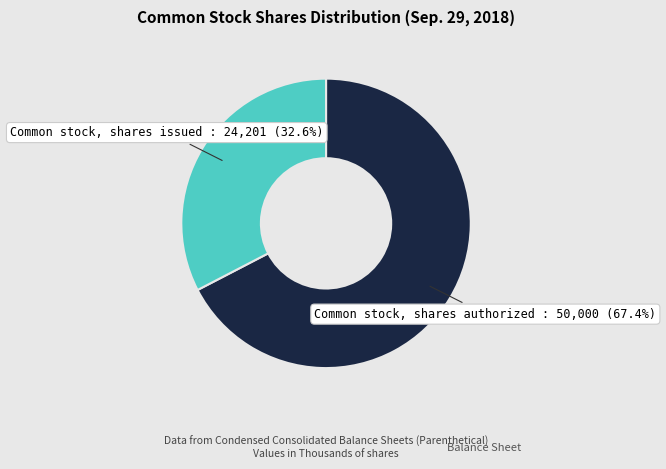

What is the largest slice in the pie chart?

Common stock, shares authorized